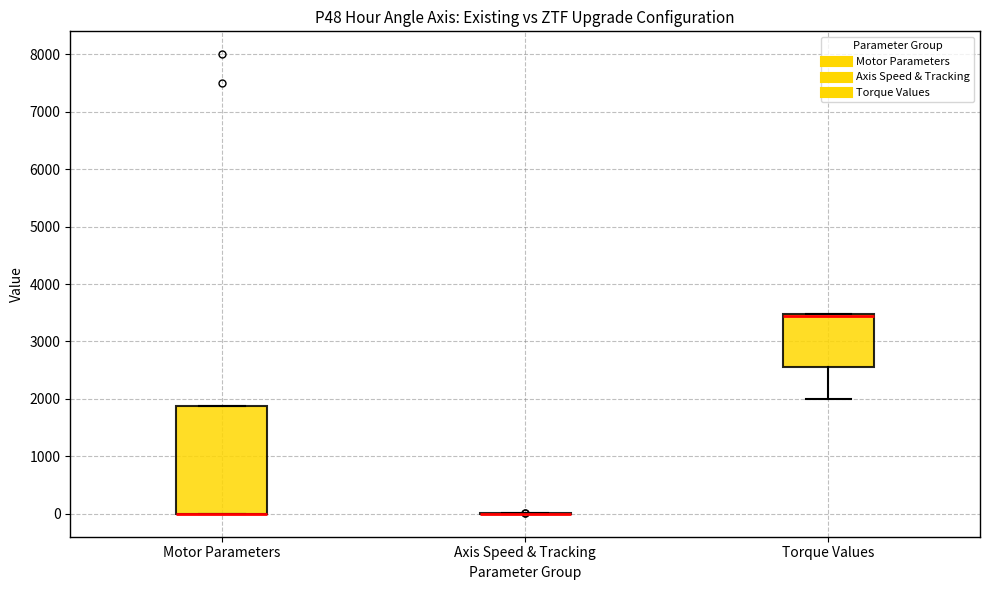

Reading left to right, transcribe this box plot: for each box, give where its median line is, the range the box spans, and where its two whiskers end, as read against the y-axis. The values are not printed on the chart, so give them approximately, as read against the axis.

Motor Parameters: median 0 (drawn on the box's lower edge), box 0 to 1900, whiskers 0 to 1900
Axis Speed & Tracking: box collapsed to a line at 0, whiskers 0 to 0
Torque Values: median 3400, box 2500 to 3500, whiskers 2000 to 3500